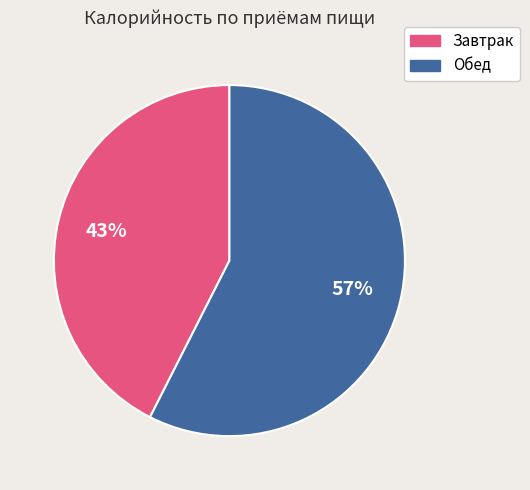

Which category has the smallest portion of the pie?

Завтрак